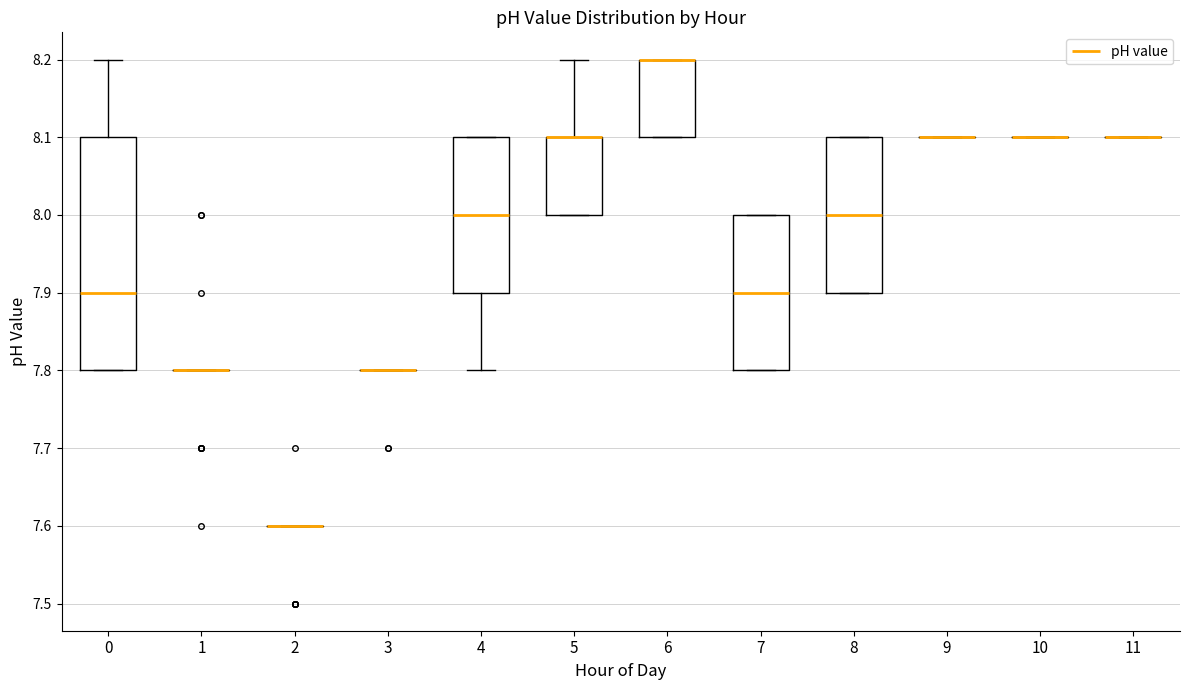

Which box is the tallest, from its lower edge to its upper edge?

0